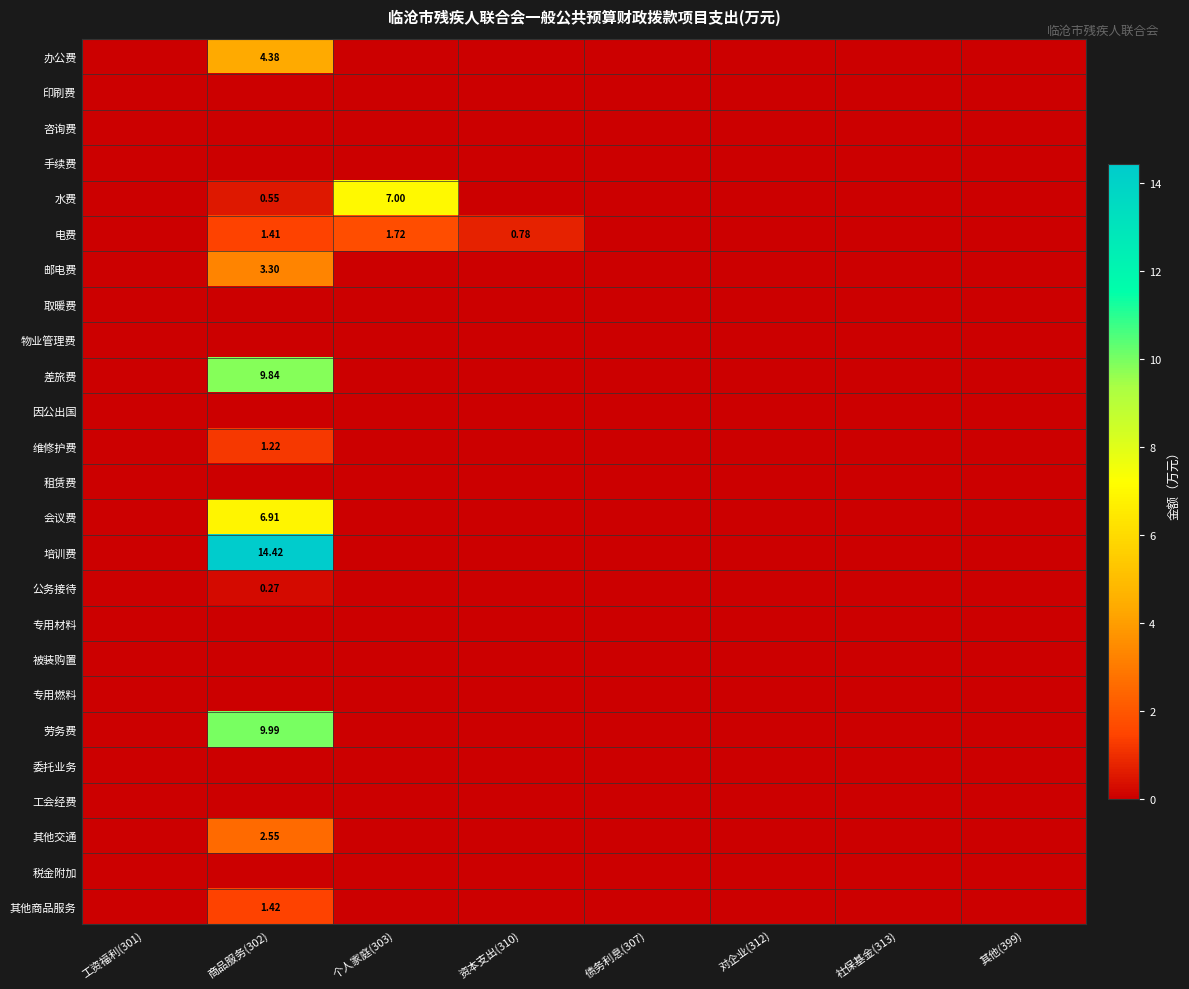

At 债务利息(307), list the series in order from smallest to largest.

办公费, 印刷费, 咨询费, 手续费, 水费, 电费, 邮电费, 取暖费, 物业管理费, 差旅费, 因公出国, 维修护费, 租赁费, 会议费, 培训费, 公务接待, 专用材料, 被装购置, 专用燃料, 劳务费, 委托业务, 工会经费, 其他交通, 税金附加, 其他商品服务